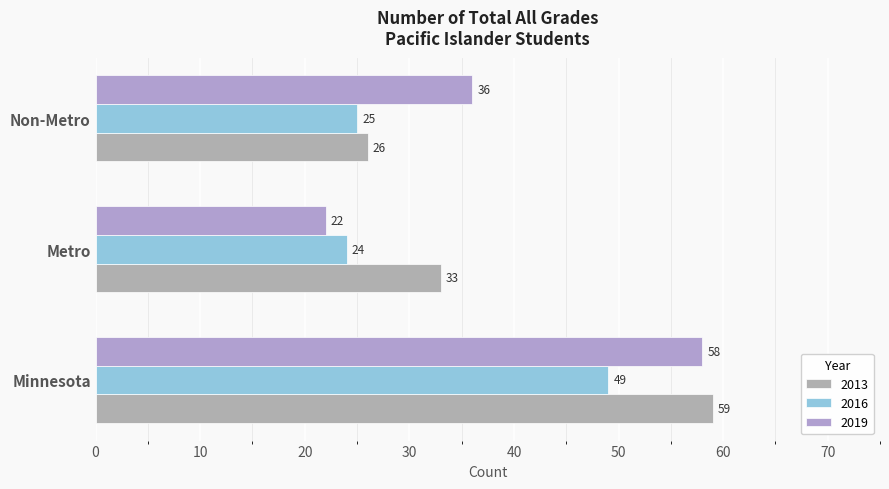

How many data points in 2013 are less than 33?

1